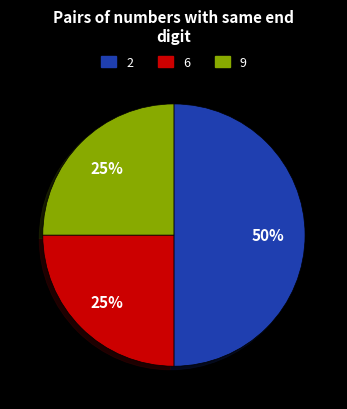

To the nearest percent, what is the difference between the largest and smallest slice percentages?

25%